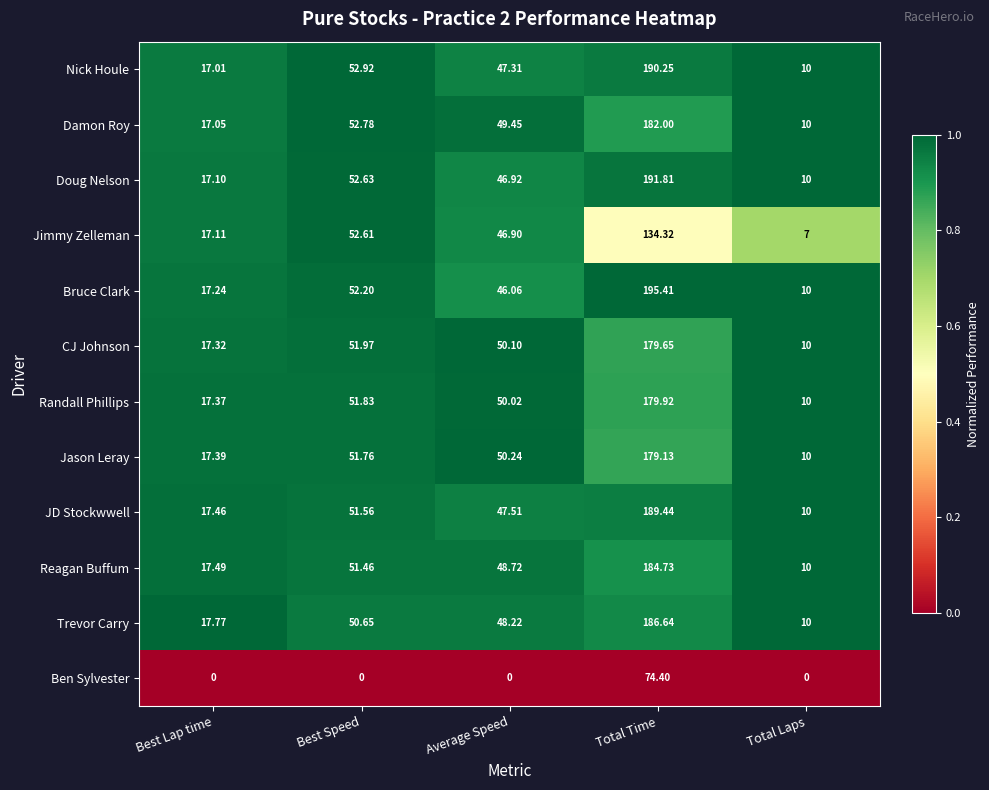

Which category has the highest value in the Damon Roy series?

Total Time